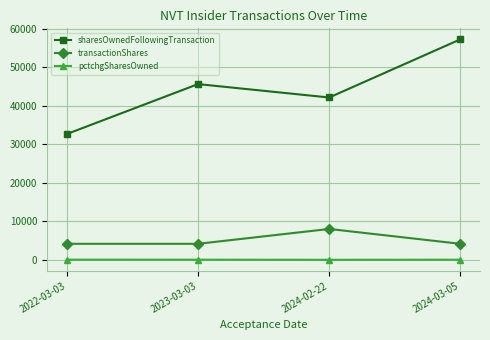

At which category is the sum across all series the highest?

2024-03-05